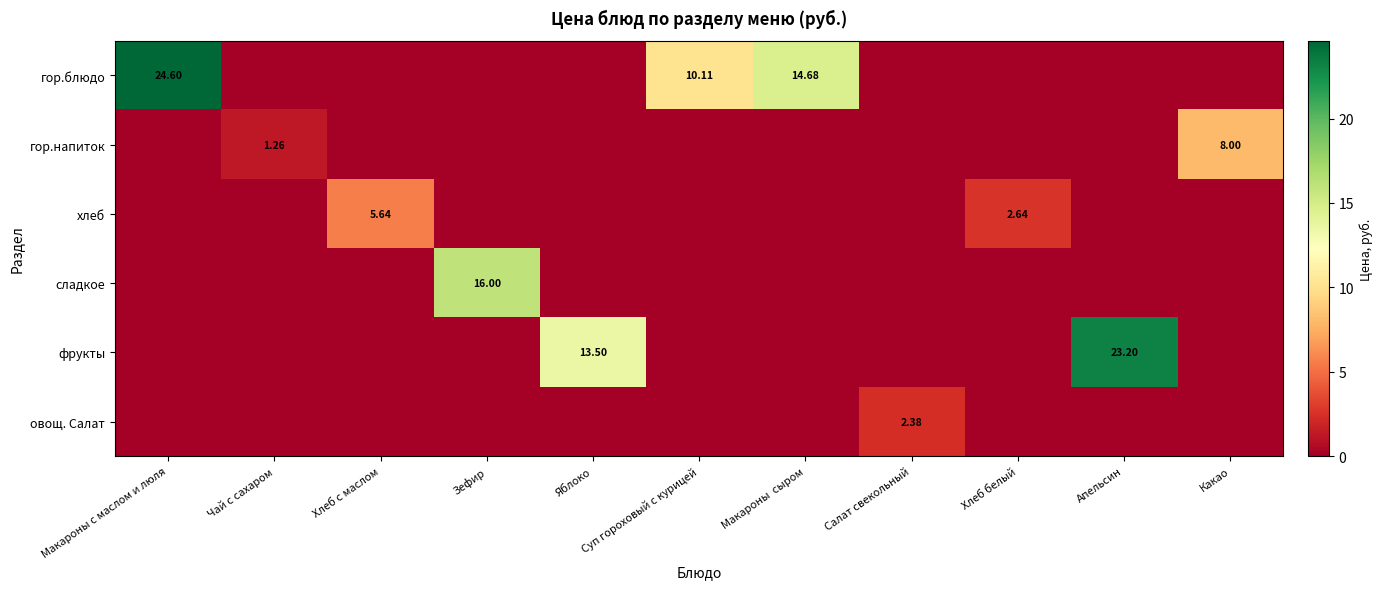

What is the difference between the highest and lowest values at Какао?

8.0